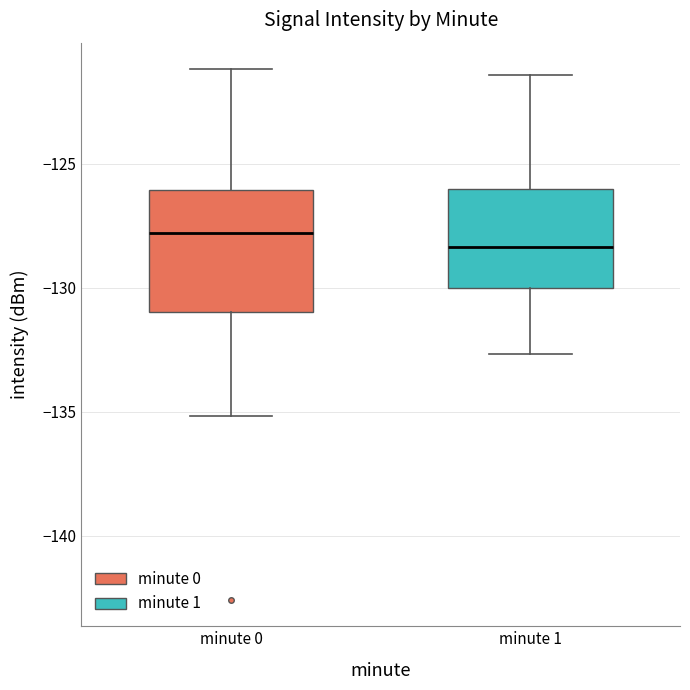

Where is the lower edge of the box for minute 0 on the y-axis? The values are not printed on the chart, so give them approximately, as read against the axis.

-131.0